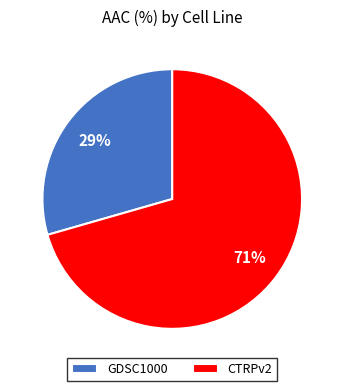

Does CTRPv2 account for over 50% of the chart?

Yes